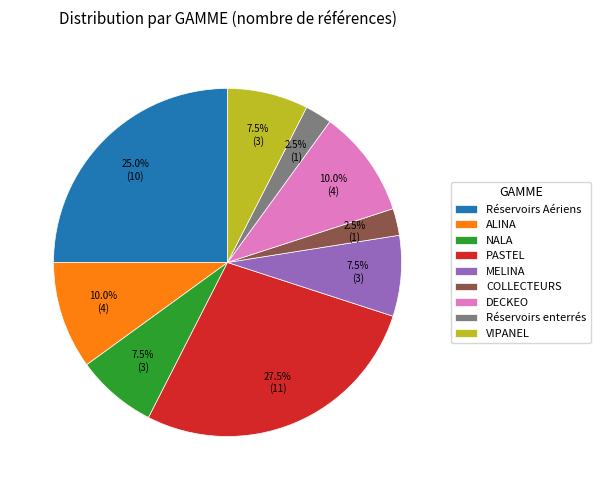

What is the largest slice in the pie chart?

PASTEL